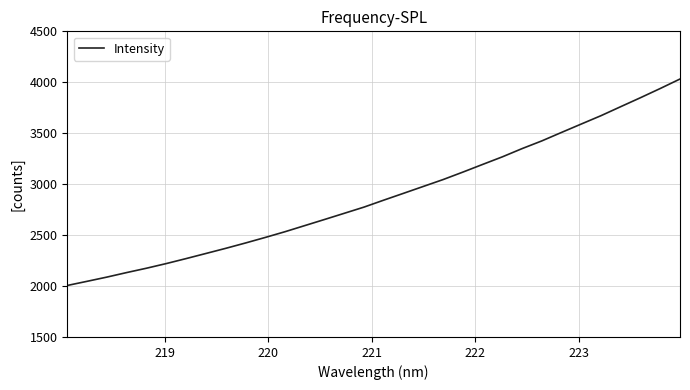

What is the greatest value displayed?

4032.0